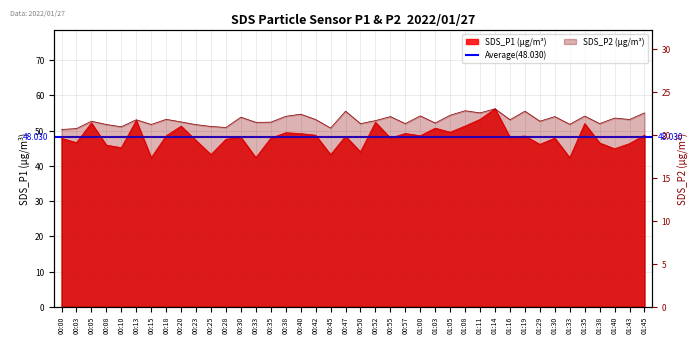

Reading left to right, what are all the values shown in this chart?

SDS_P1: 00:00=47.8	00:03=46.5	00:05=52.1	00:08=45.9	00:10=45.1	00:13=52.9	00:15=42.3	00:18=48.5	00:20=51.2	00:23=47.1	00:25=43.2	00:28=47.5	00:30=48.1	00:33=42.3	00:35=47.8	00:38=49.4	00:40=49.1	00:42=48.7	00:45=43.2	00:47=48.4	00:50=44.0	00:52=52.3	00:55=47.9	00:57=49.2	01:00=48.5	01:03=50.7	01:05=49.5	01:08=51.3	01:11=53.2	01:14=56.2	01:16=48.1	01:19=48.5	01:29=46.1	01:30=47.9	01:33=42.3	01:35=52.0	01:38=46.5	01:40=44.8	01:43=46.3	01:45=48.7
SDS_P2: 00:00=20.7	00:03=20.8	00:05=21.6	00:08=21.2	00:10=21.0	00:13=21.8	00:15=21.2	00:18=21.9	00:20=21.6	00:23=21.2	00:25=21.0	00:28=20.9	00:30=22.1	00:33=21.5	00:35=21.5	00:38=22.2	00:40=22.4	00:42=21.8	00:45=20.8	00:47=22.8	00:50=21.4	00:52=21.7	00:55=22.2	00:57=21.4	01:00=22.2	01:03=21.4	01:05=22.3	01:08=22.9	01:11=22.6	01:14=23.1	01:16=21.8	01:19=22.8	01:29=21.6	01:30=22.2	01:33=21.3	01:35=22.2	01:38=21.4	01:40=22.0	01:43=21.8	01:45=22.6